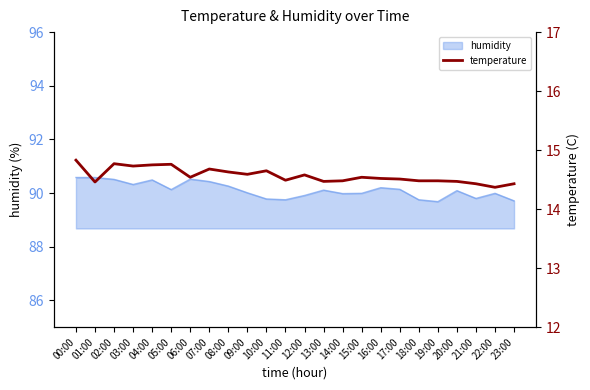

What is the label of the 23rd point from the left?

22:00